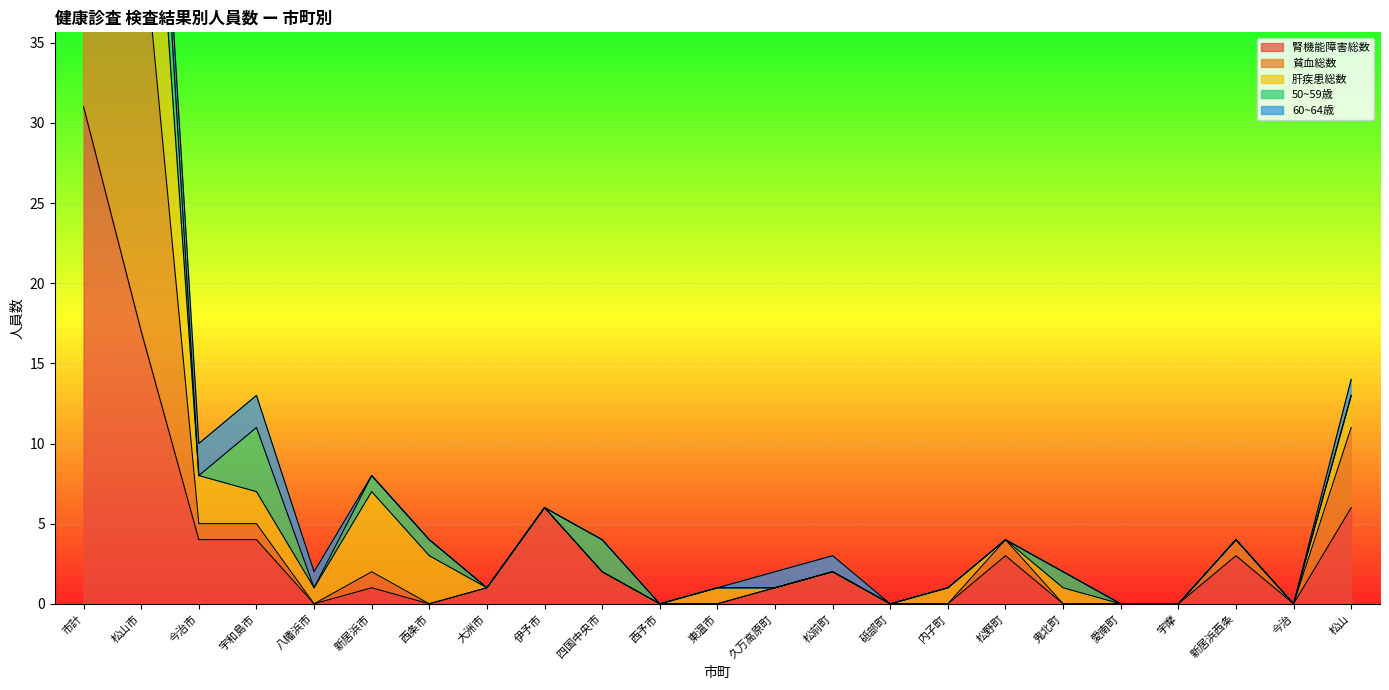

The value of 腎機能障害総数 at 四国中央市 is 2. True or false?

True